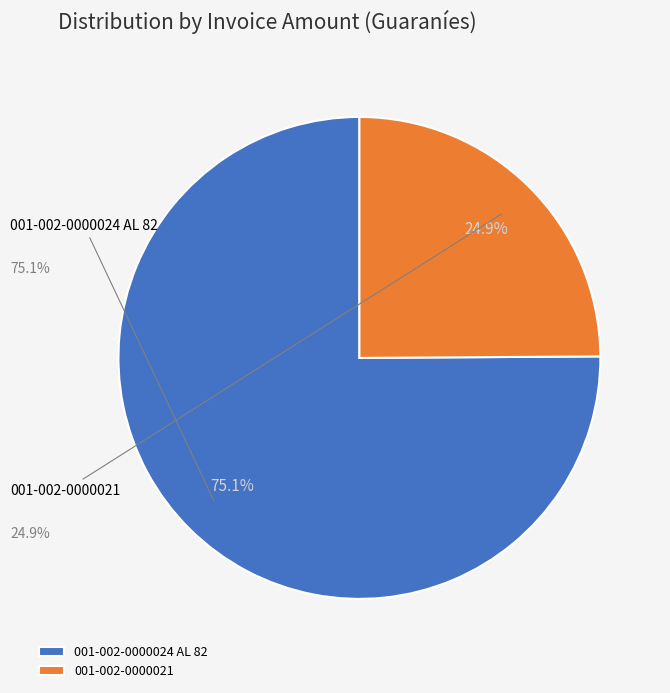

To the nearest percent, what percentage of the pie is 001-002-0000021?

25%